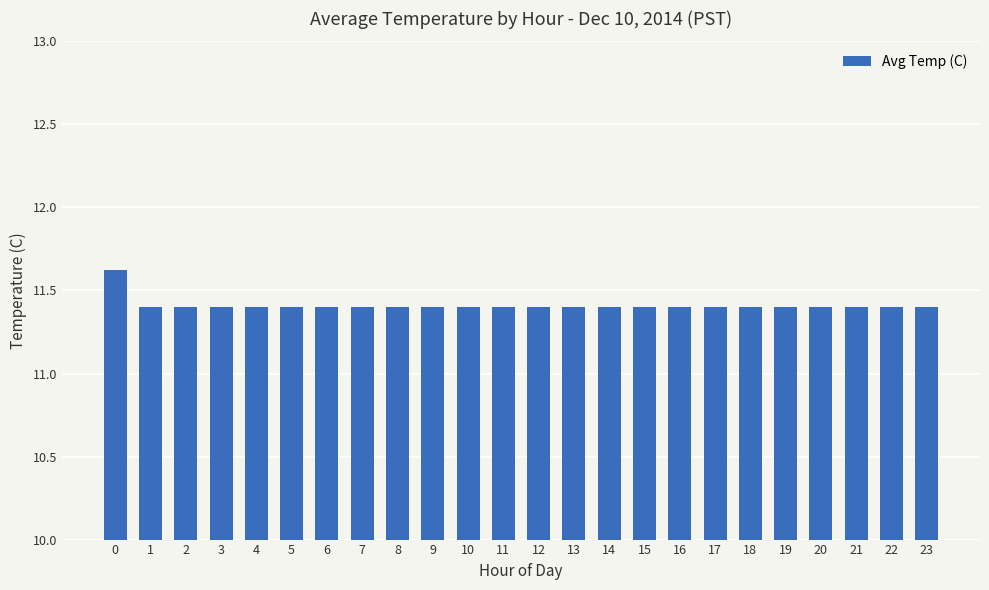

How many distinct data groups are displayed?

1